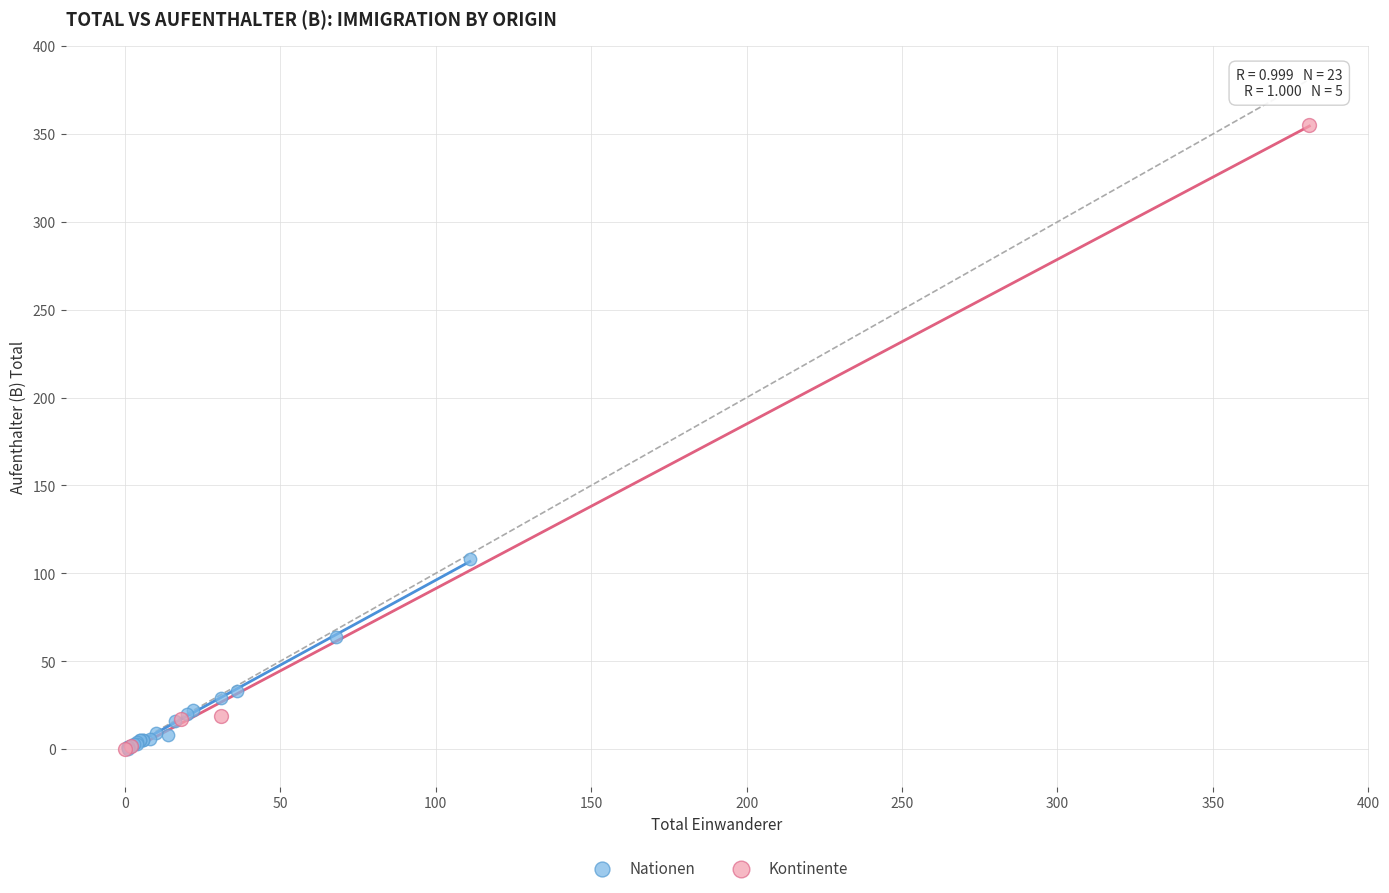

Which series contains the highest Y value?

Kontinente